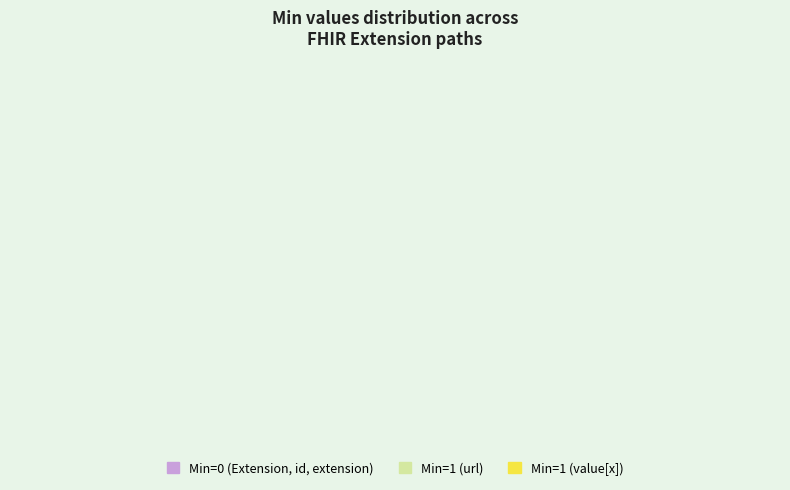

Is it true that Extension.id is 13% of the pie?

False